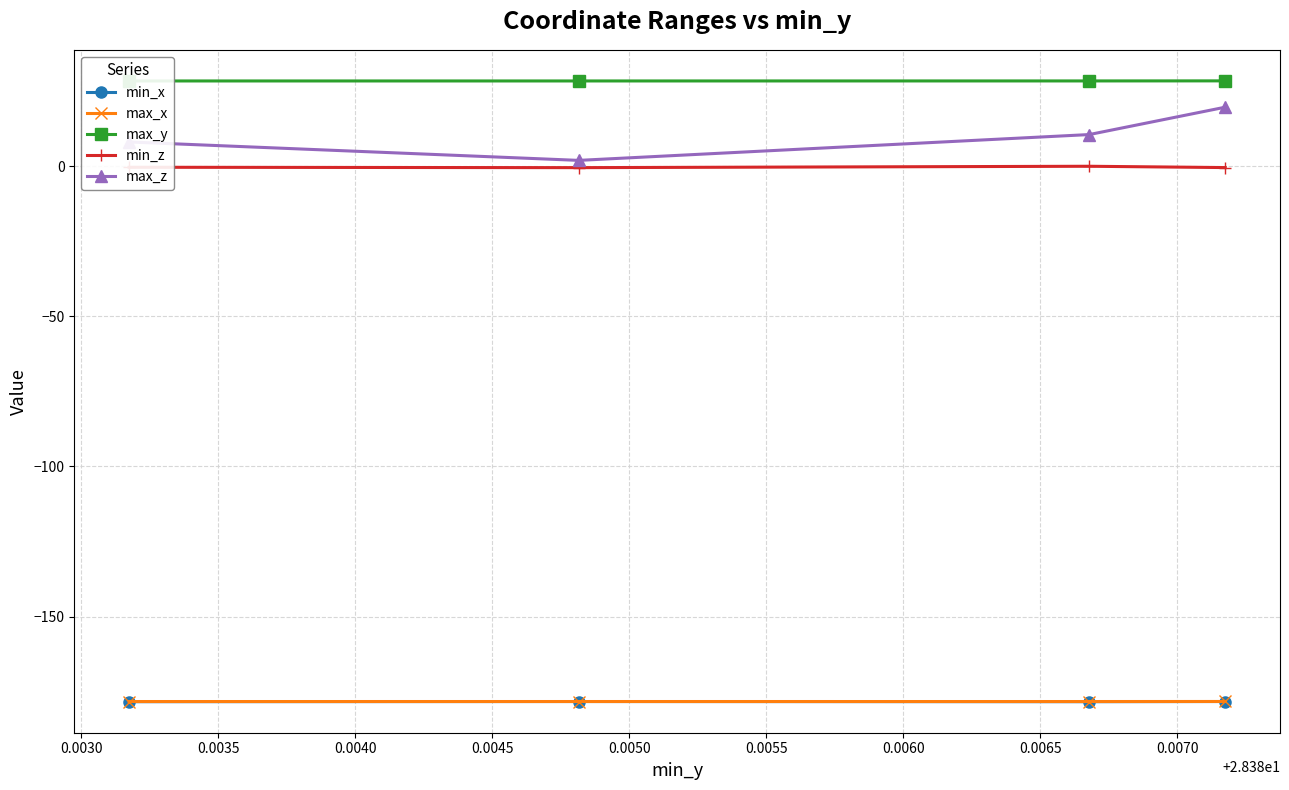

True or false: max_z and min_x cross at least once.

False